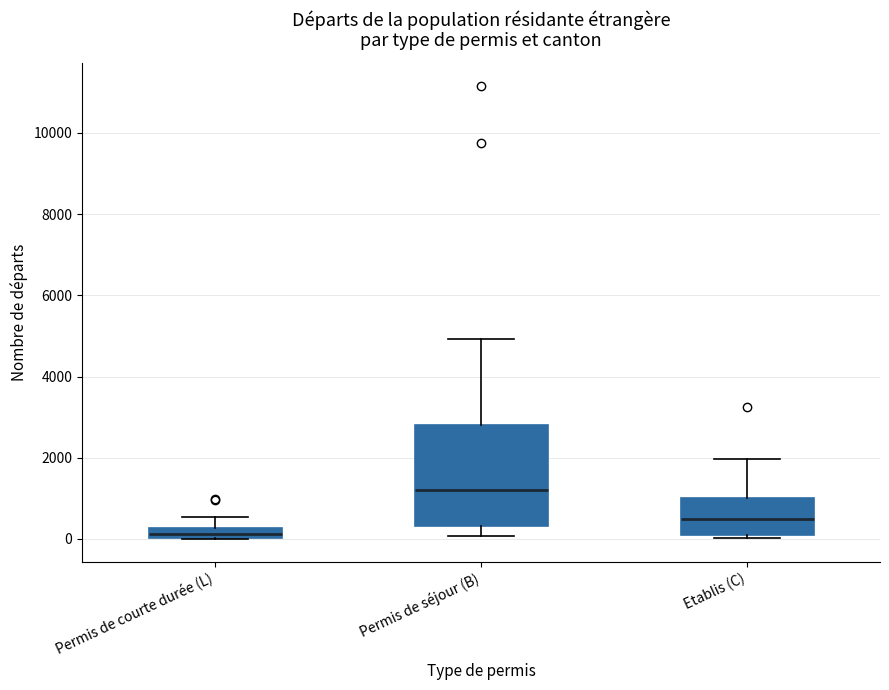

Which box has the lowest median line?

Permis de courte durée (L)